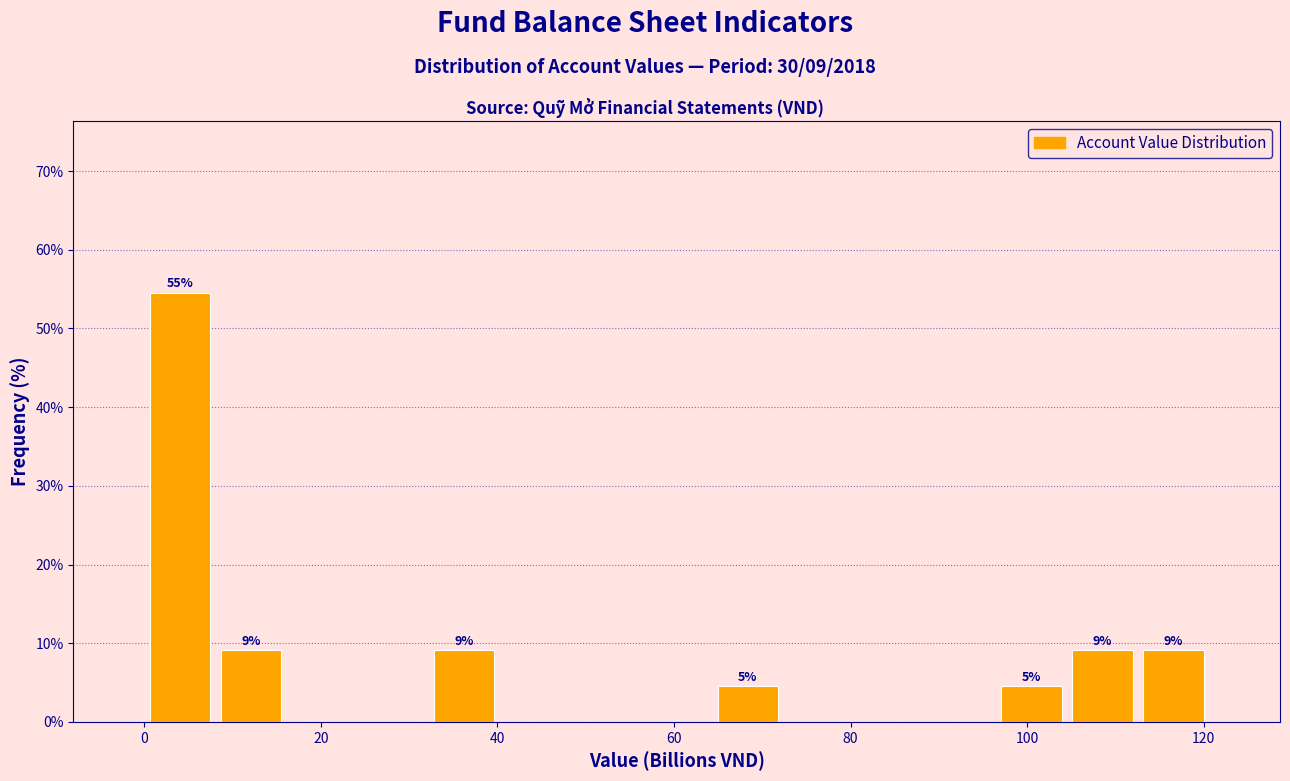

Over which range of the x-axis is the bar tallest?

0 to 8